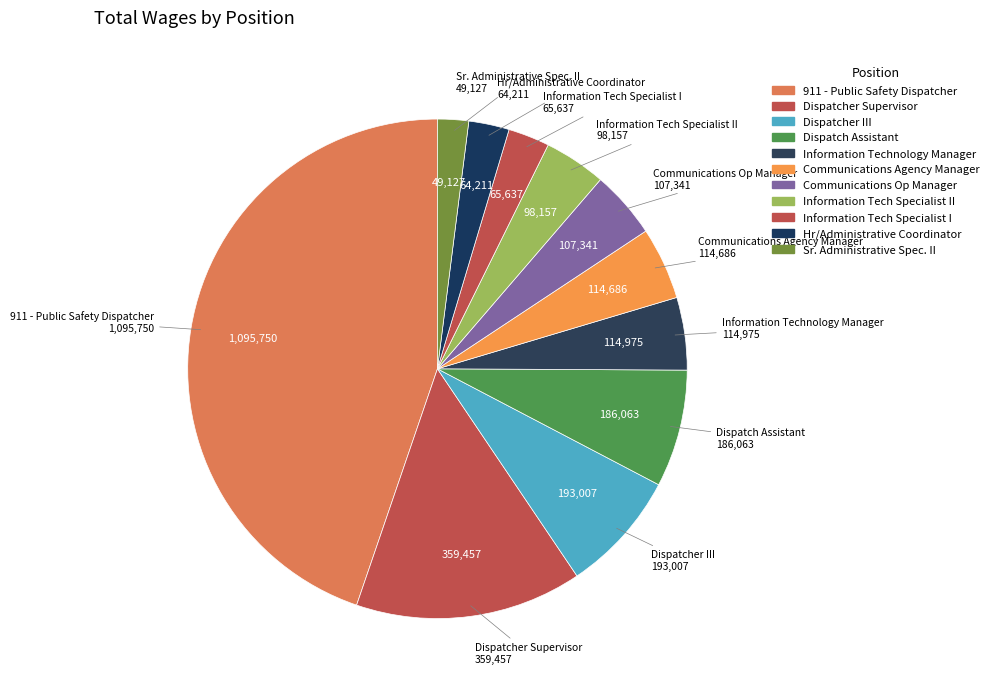

How many segments does this pie chart have?

11